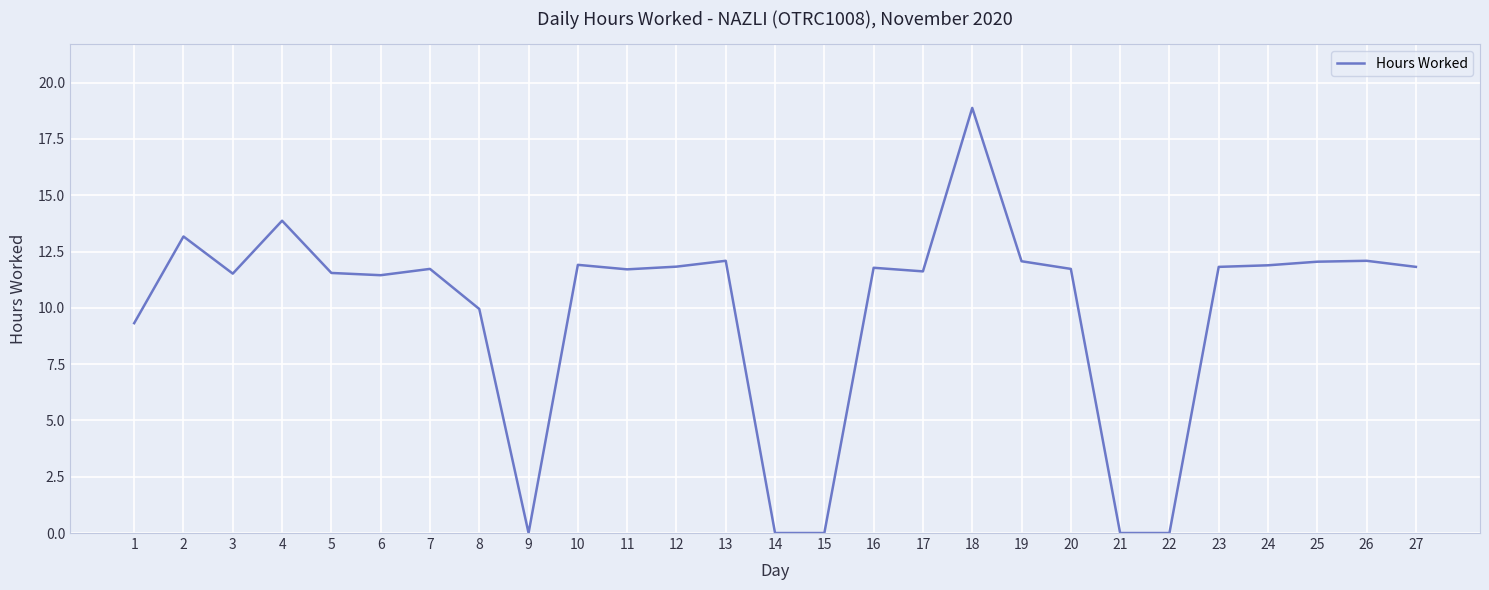

The value at 26 is 18.5. True or false?

False